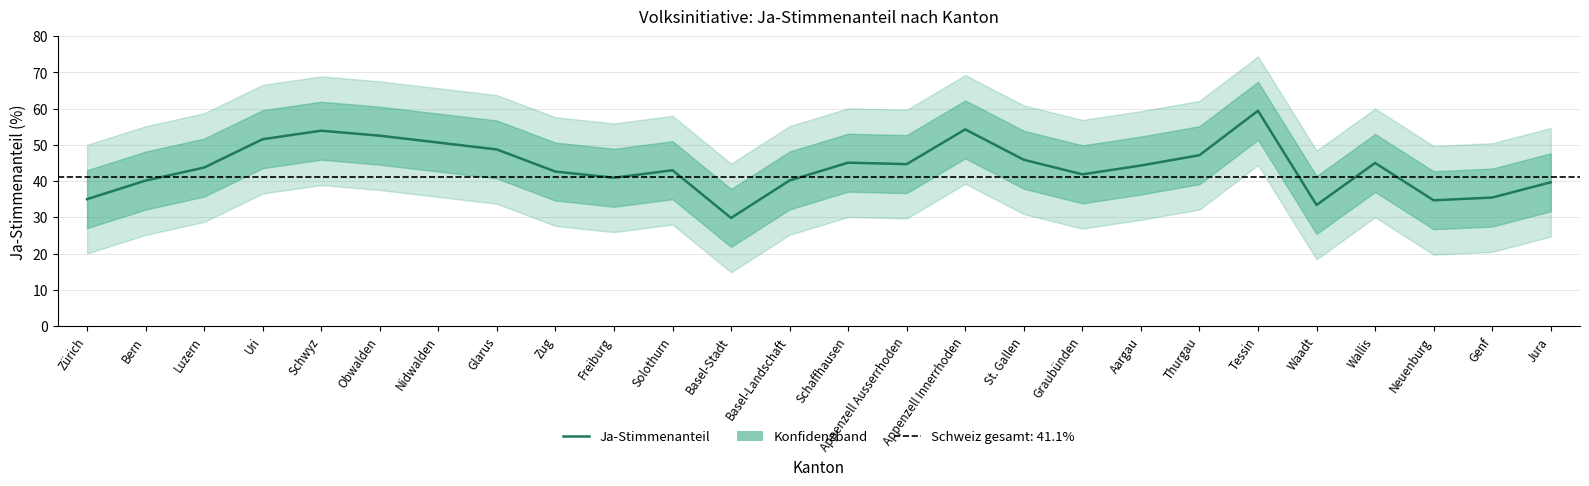

What is the change in value from Wallis to Neuenburg?

-10.3